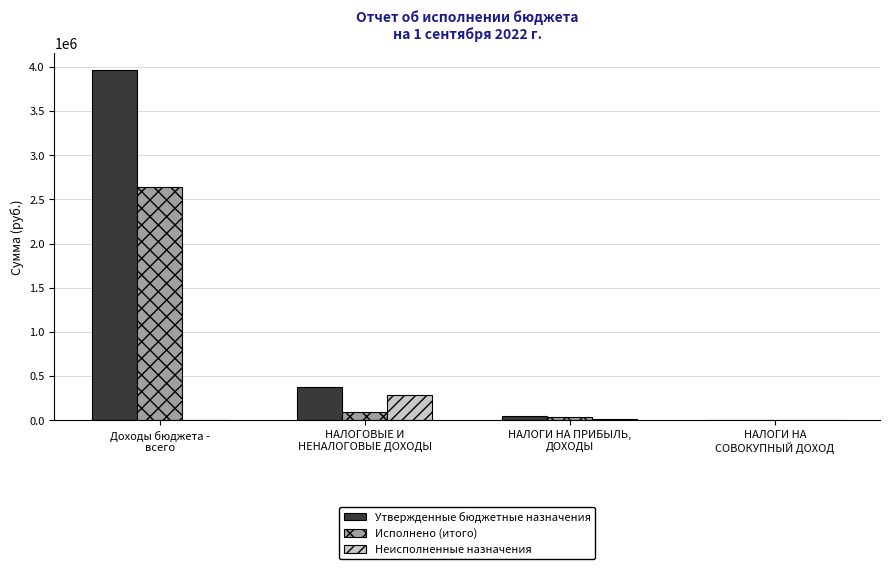

What is the maximum value shown in the chart?

3964424.0